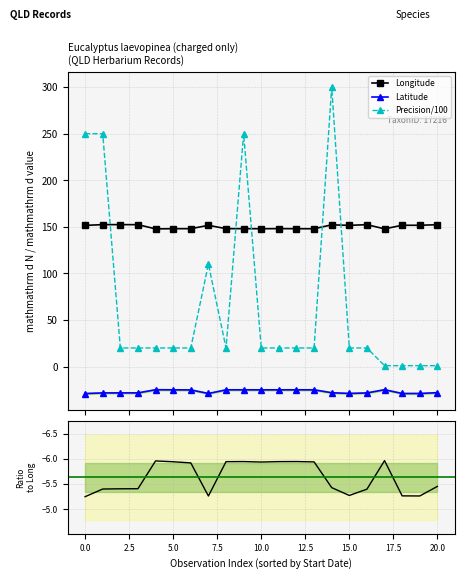

What is the value of the Longitude point at the 6th from the left?

148.1